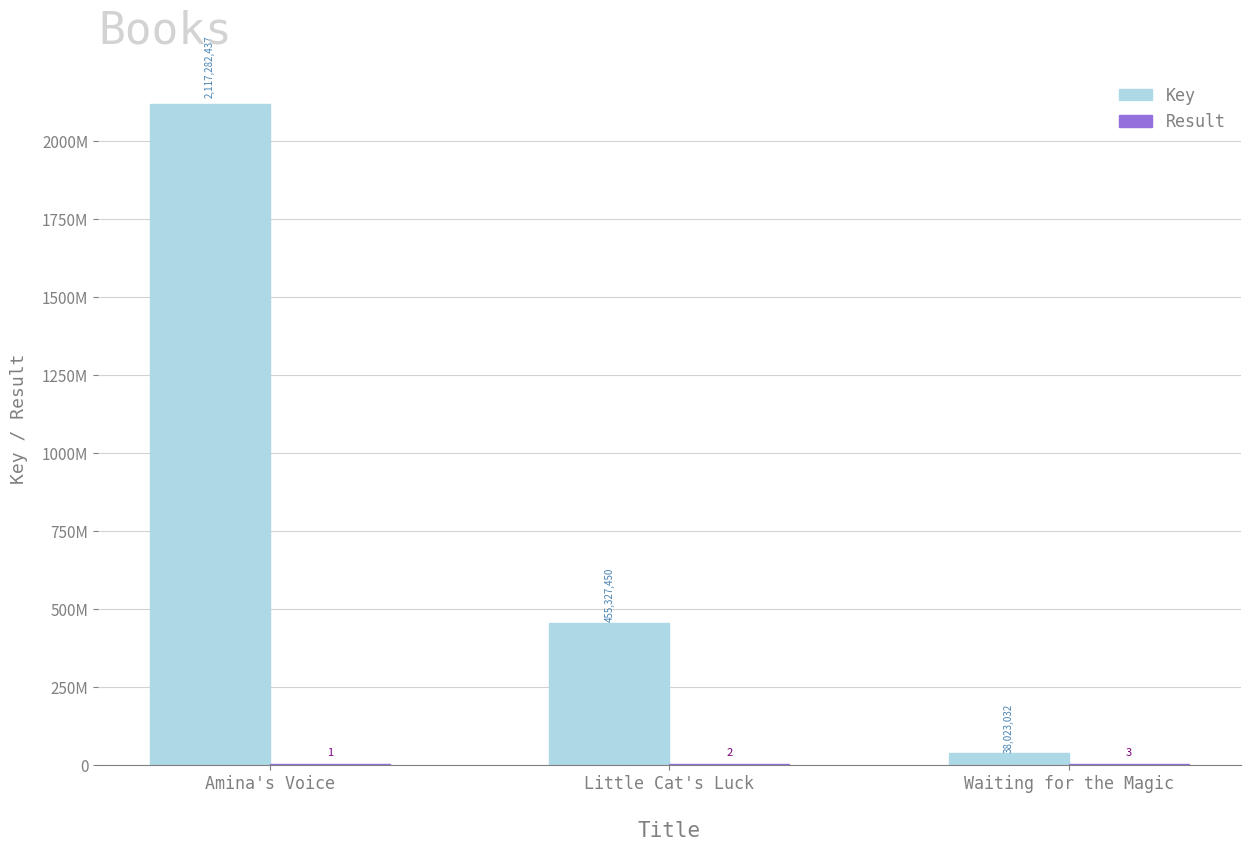

Are the bars horizontal?

No